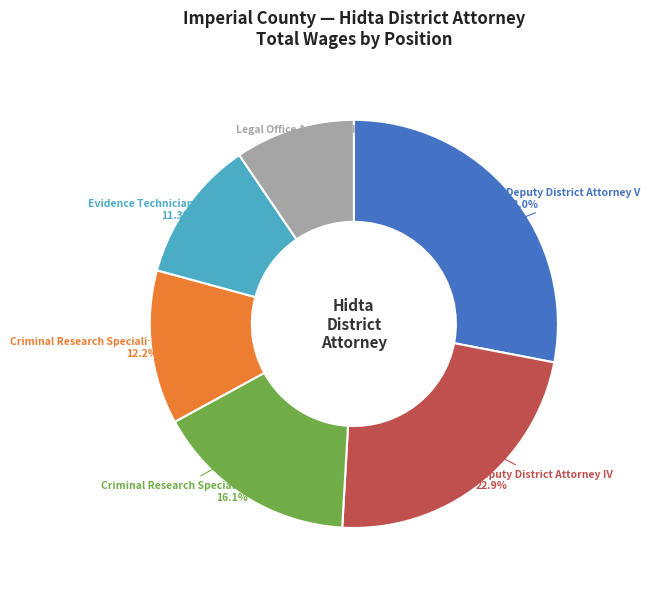

How many segments does this pie chart have?

6